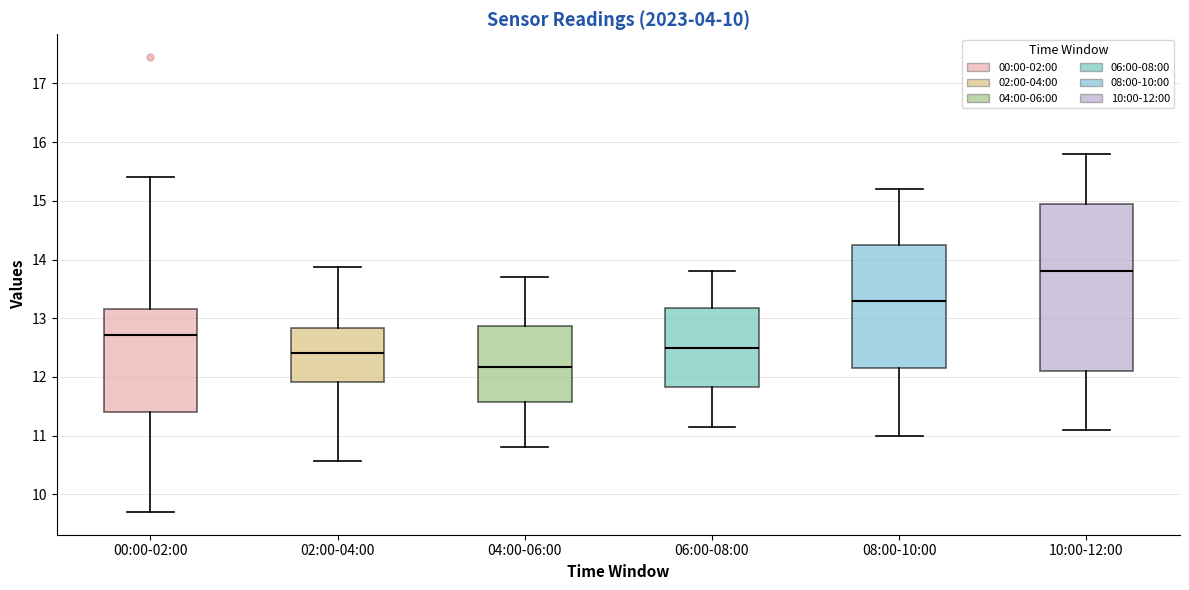

Reading left to right, transcribe this box plot: for each box, give where its median line is, the range the box spans, and where its two whiskers end, as read against the y-axis. The values are not printed on the chart, so give them approximately, as read against the axis.

00:00-02:00: median 12.7, box 11.4 to 13.2, whiskers 9.7 to 15.4
02:00-04:00: median 12.4, box 11.9 to 12.8, whiskers 10.6 to 13.9
04:00-06:00: median 12.2, box 11.6 to 12.9, whiskers 10.8 to 13.7
06:00-08:00: median 12.5, box 11.8 to 13.2, whiskers 11.2 to 13.8
08:00-10:00: median 13.3, box 12.2 to 14.3, whiskers 11.0 to 15.2
10:00-12:00: median 13.8, box 12.1 to 15.0, whiskers 11.1 to 15.8